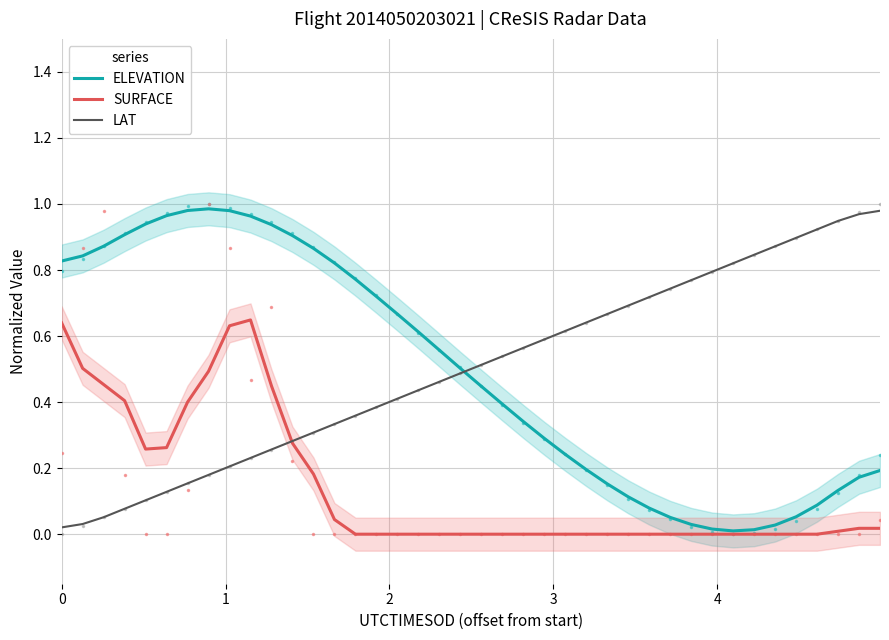

True or false: LAT has more than 0 points higher than both neighbors.

False